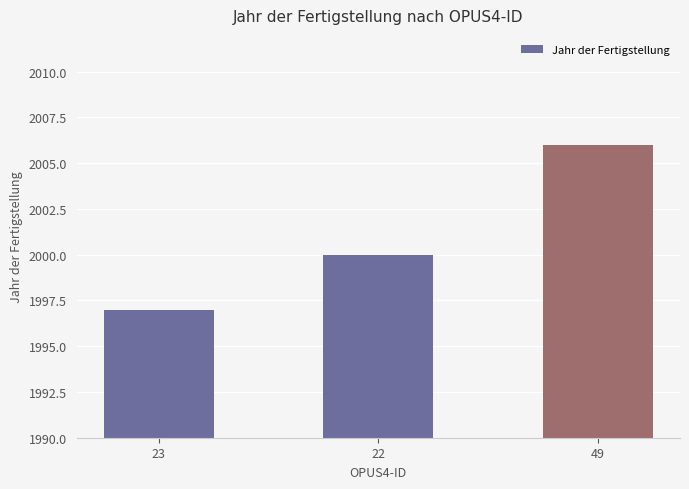

What is the difference between the maximum and minimum values?

9